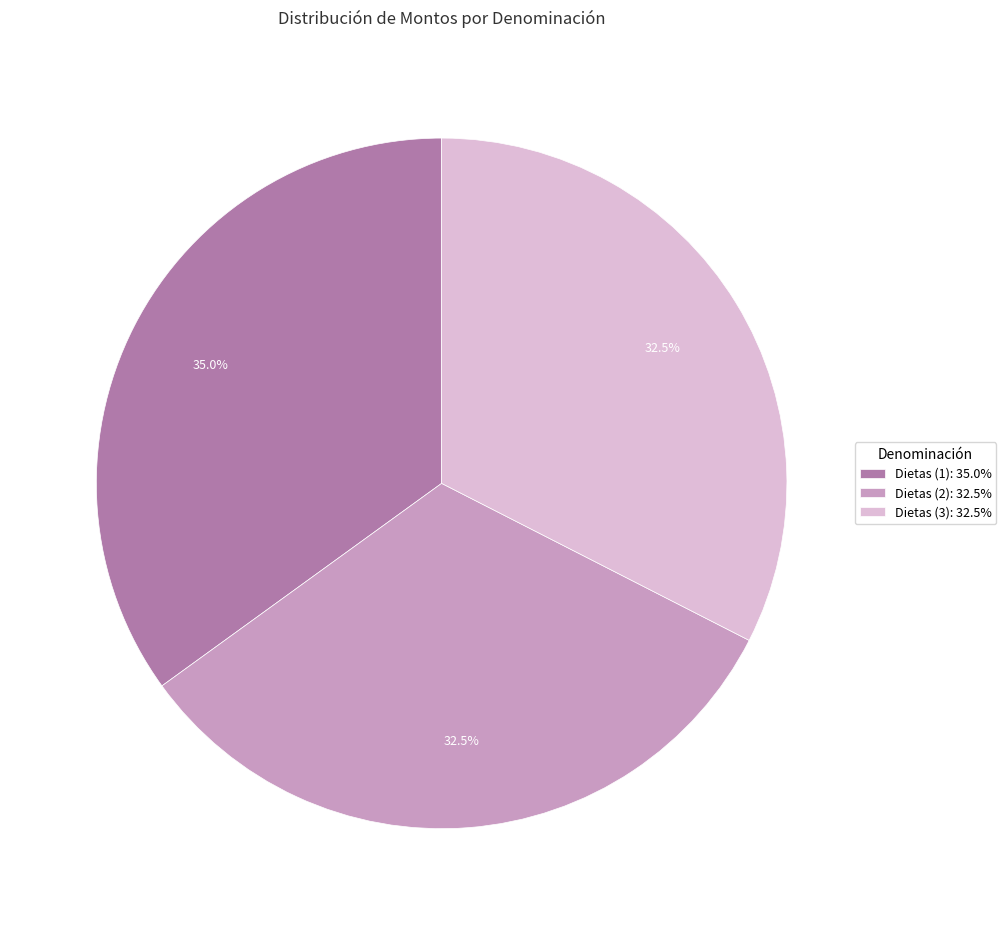

Which has a higher value, Dietas (1): 35.0% or Dietas (3): 32.5%?

Dietas (1): 35.0%